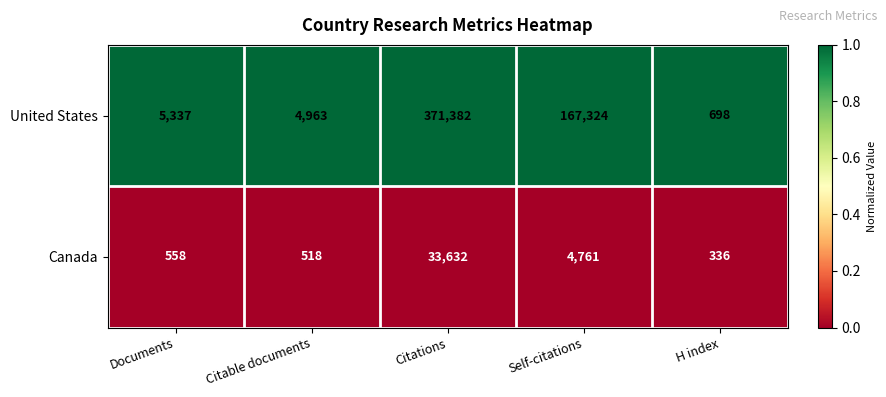

Is it true that United States equals 46005 at Self-citations?

False